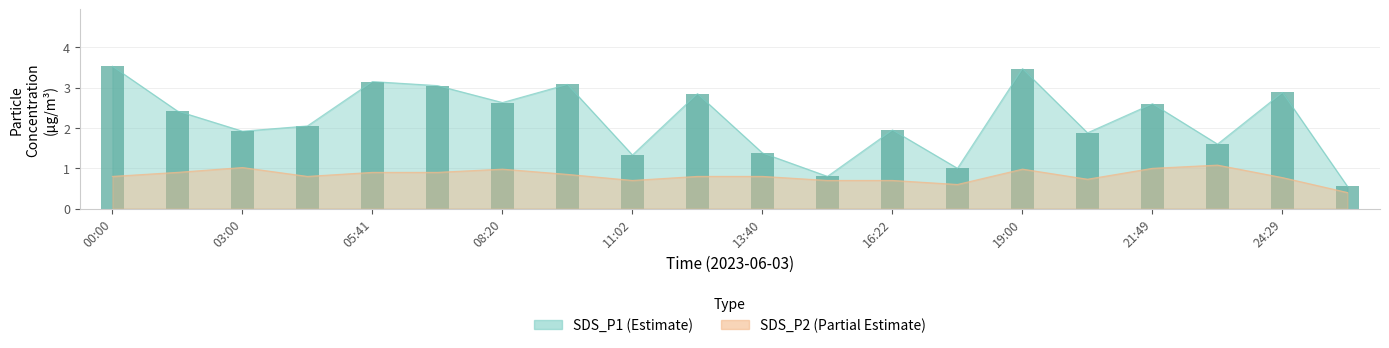

What is the label of the 10th bar from the left?

12:21